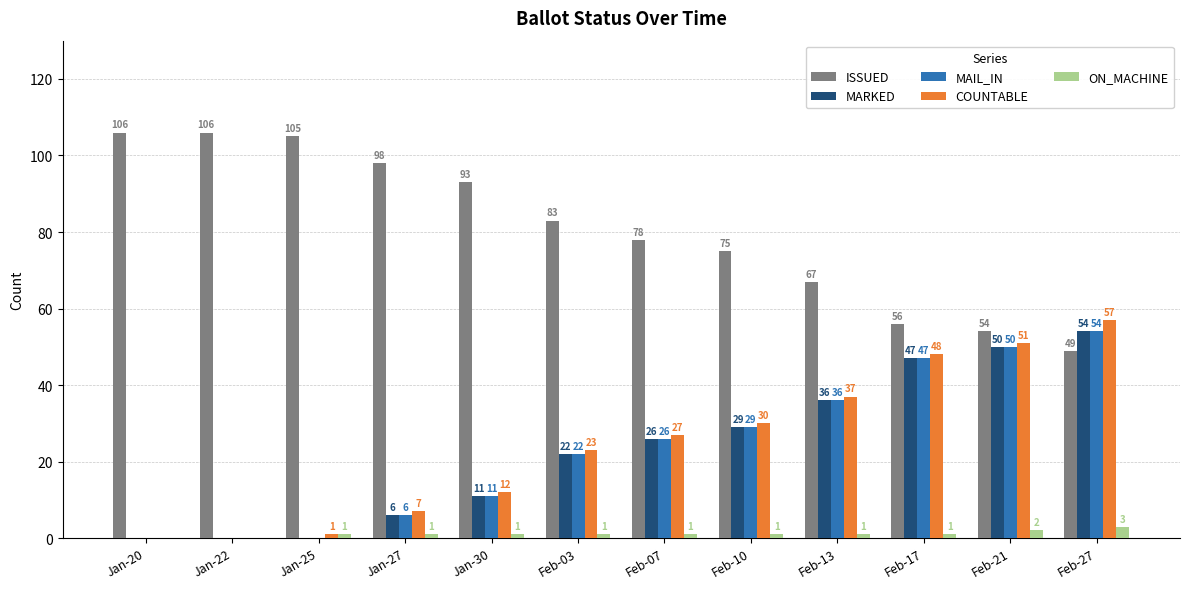

The value of ISSUED at Feb-17 is 96. True or false?

False